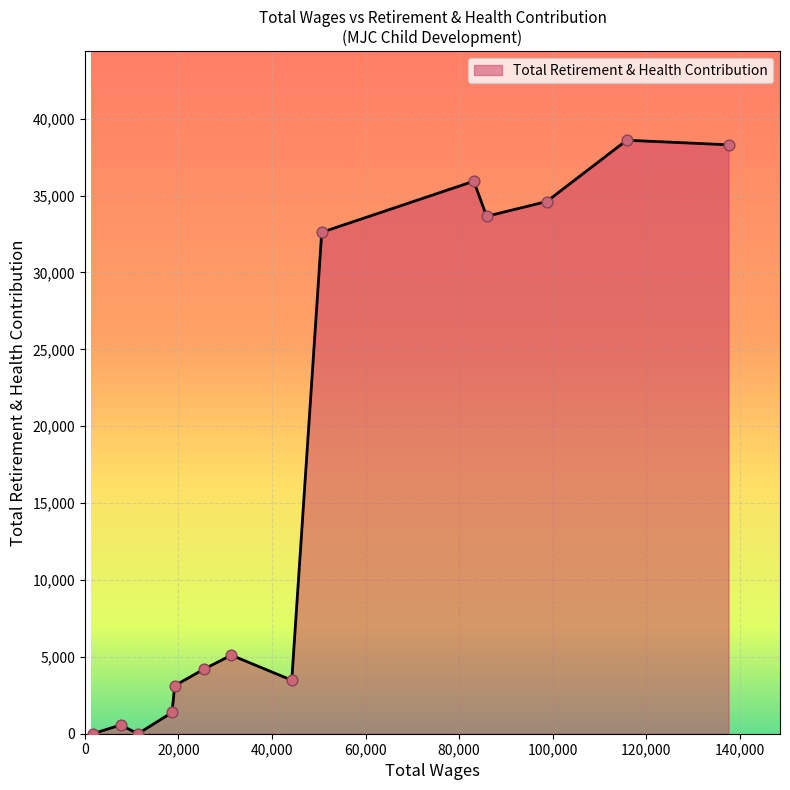

What is the difference between the maximum and minimum values?

38598